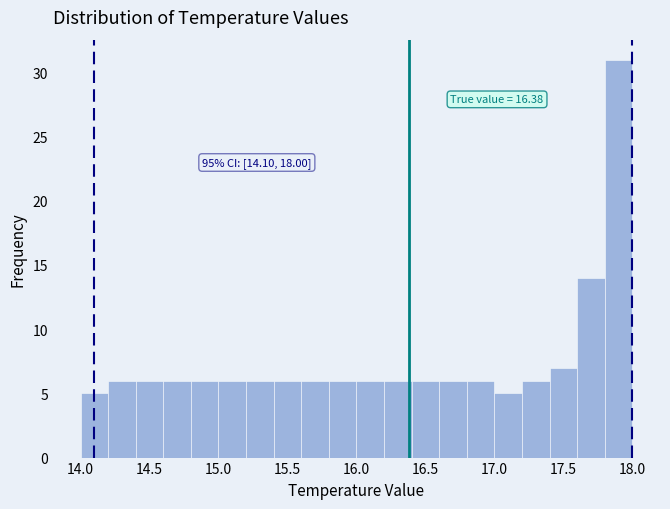

Over which range of the x-axis is the bar tallest?

17.8 to 18.0